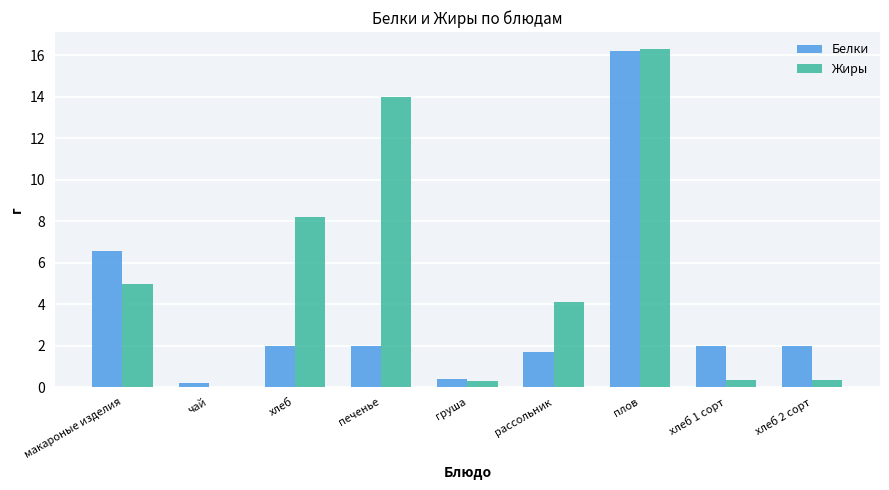

What is the highest value of the Жиры series?

16.3